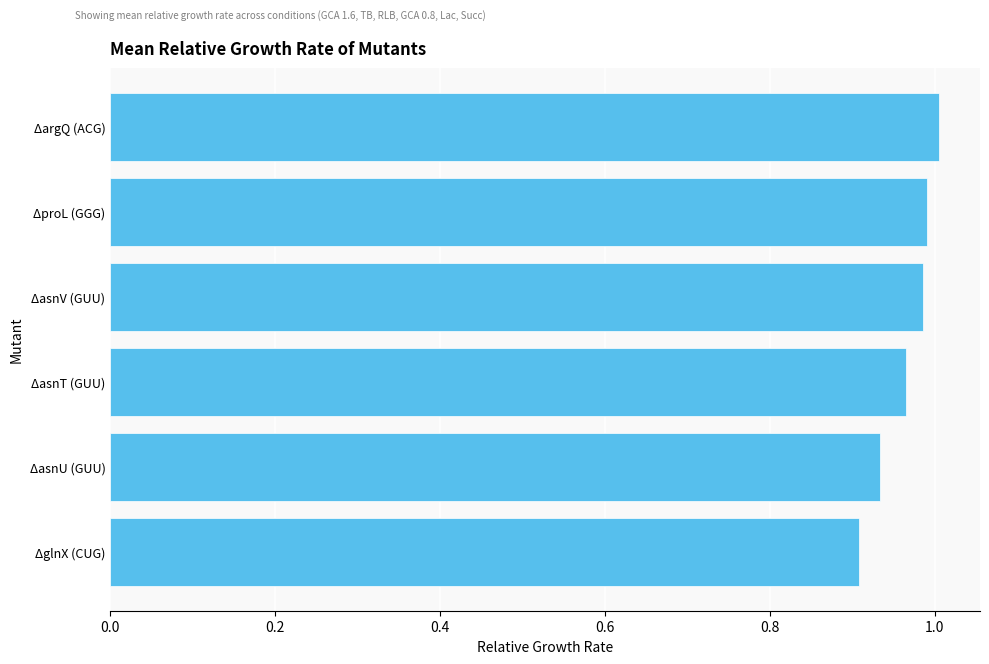

How many categories are shown in the chart?

6